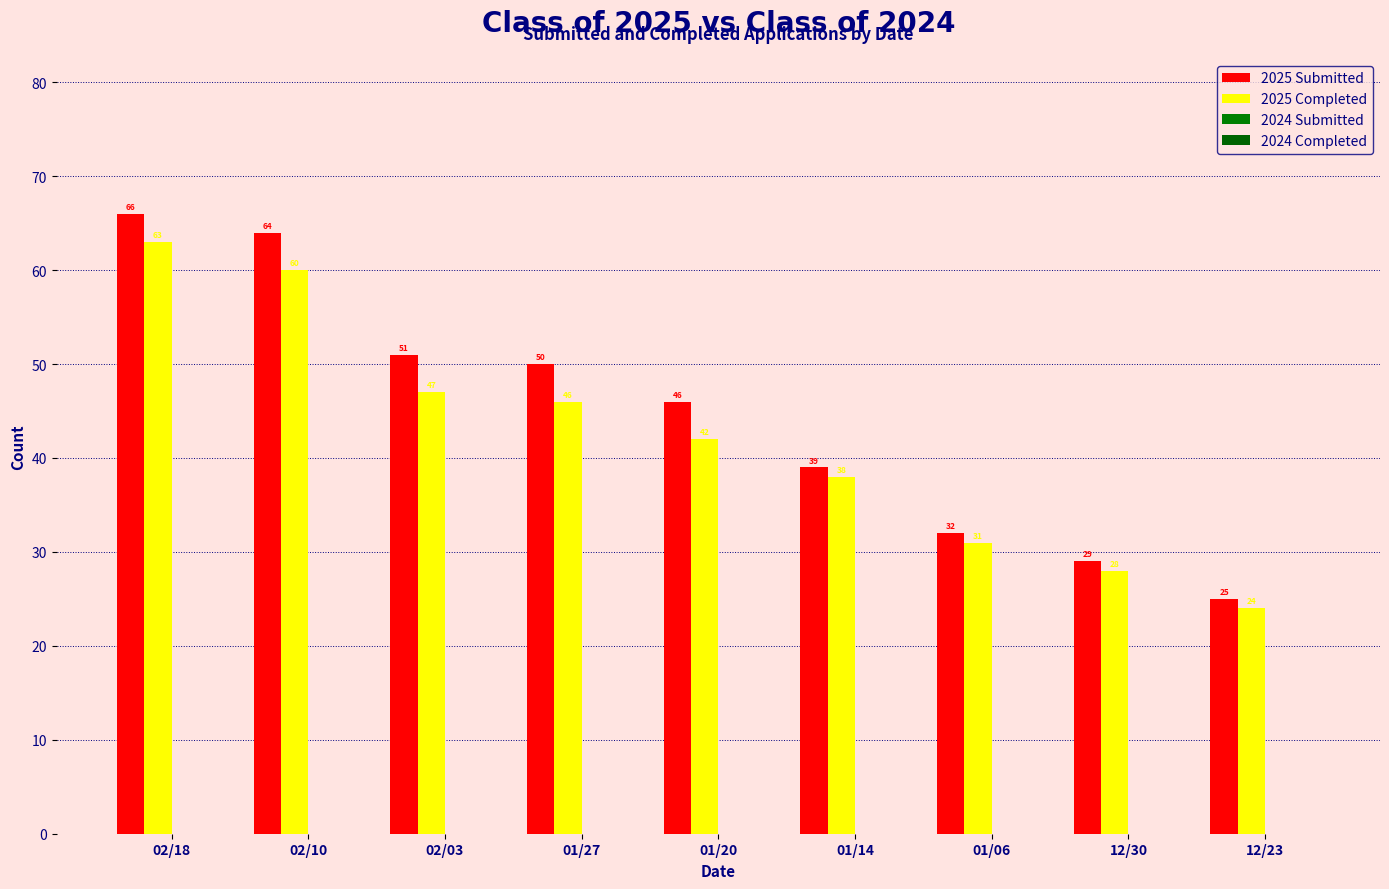

List the series in order of their peak value, highest first.

2025 Submitted, 2025 Completed